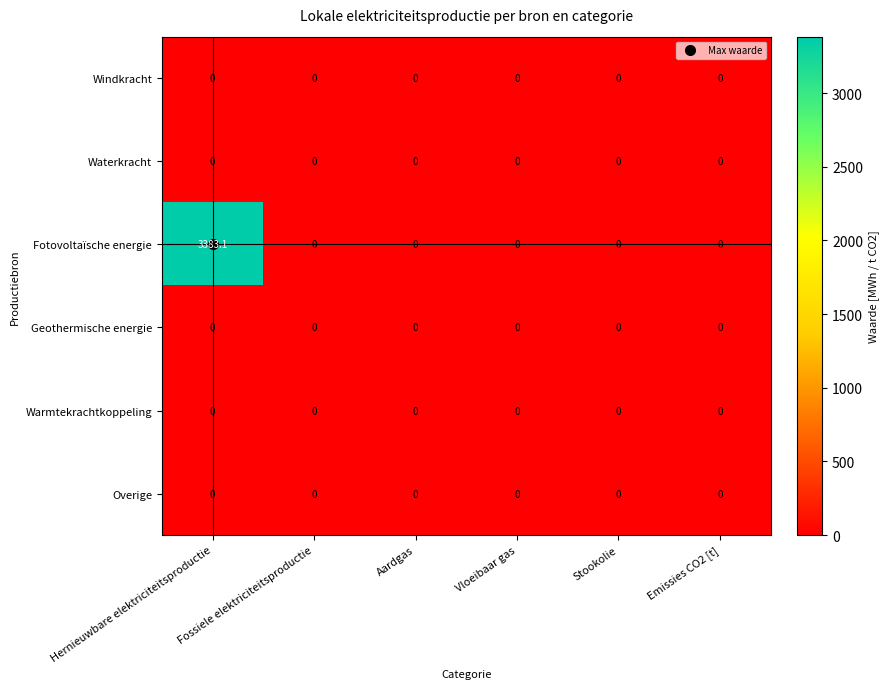

What is the maximum value shown in the chart?

3383.1